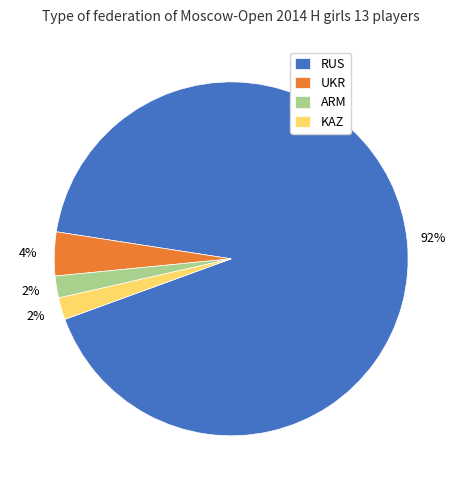

To the nearest percent, what percentage of the pie is UKR?

4%